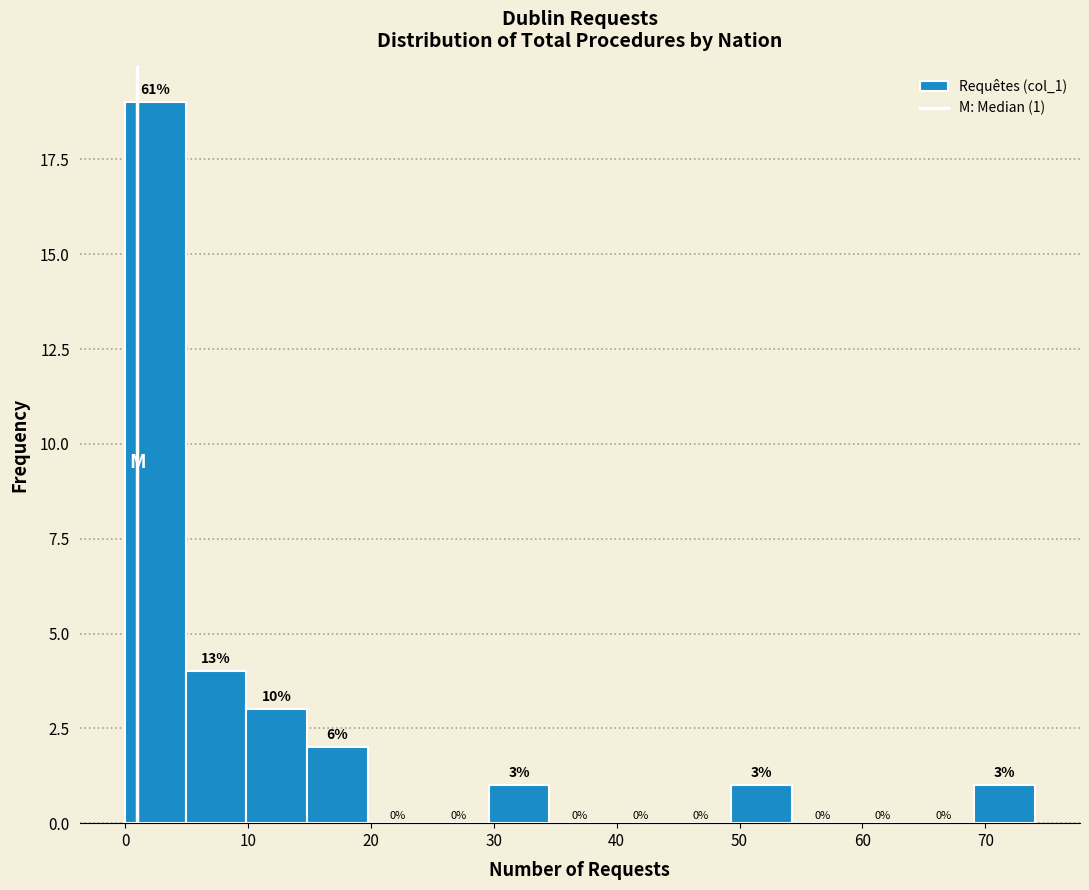

Over which range of the x-axis is the bar tallest?

0 to 5